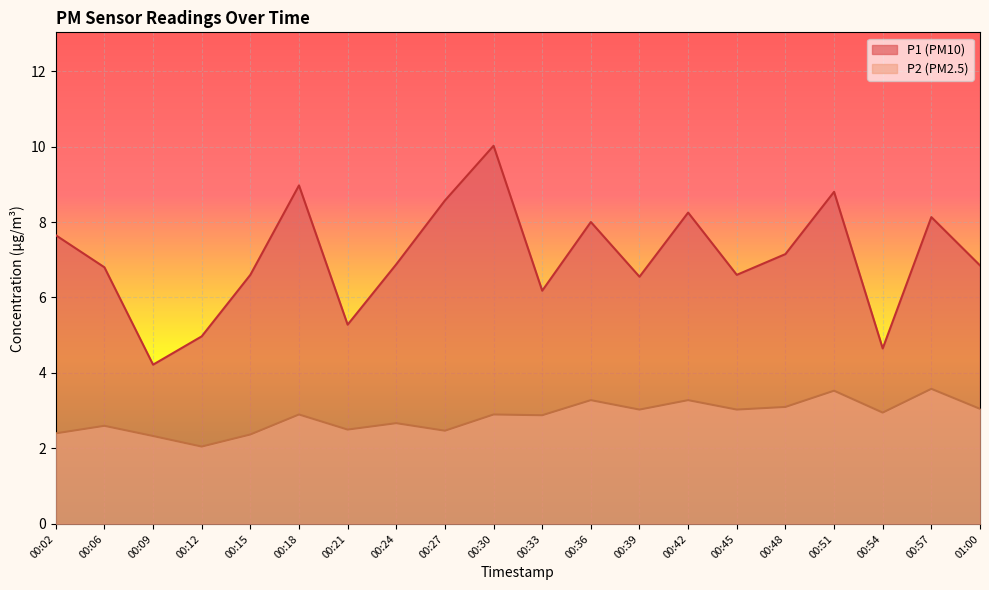

What is the label of the 13th point from the right?

00:24